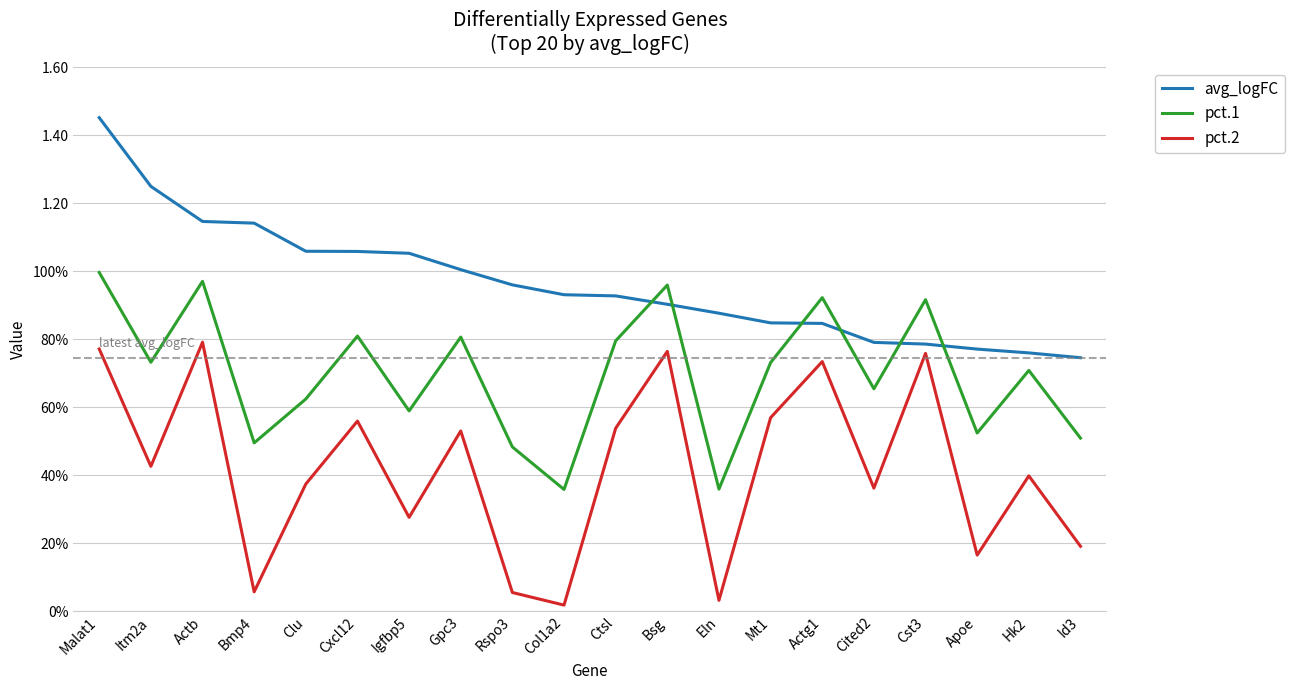

Does the chart have visible grid lines?

Yes